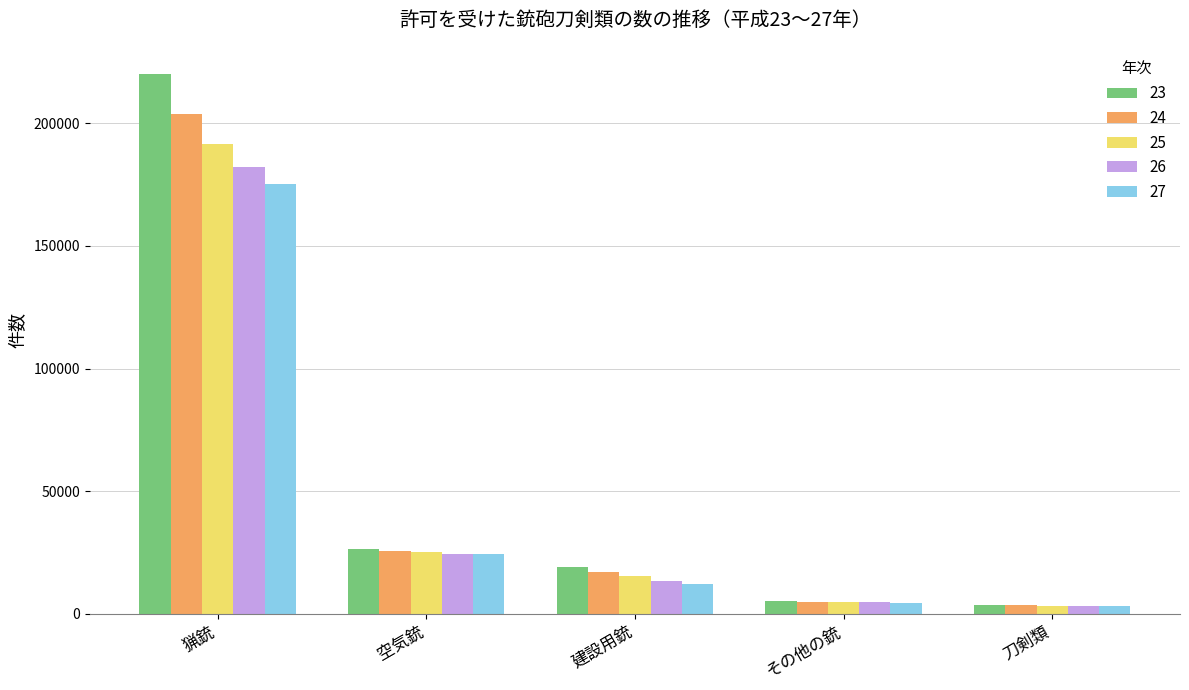

Is the value of 27 at その他の銃 greater than the value of 26 at 猟銃?

No